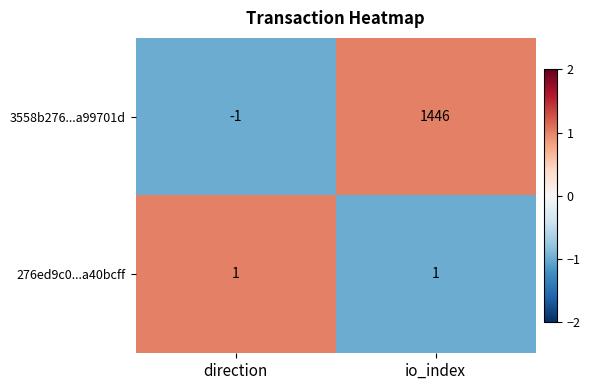

Count the number of categories in the chart.

2